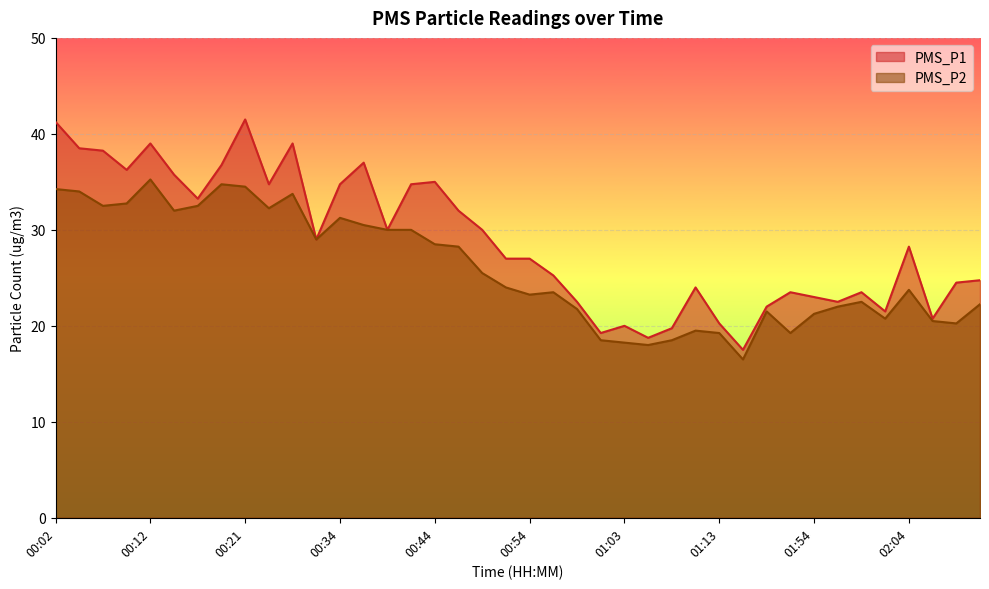

What is the minimum value shown in the chart?

16.5